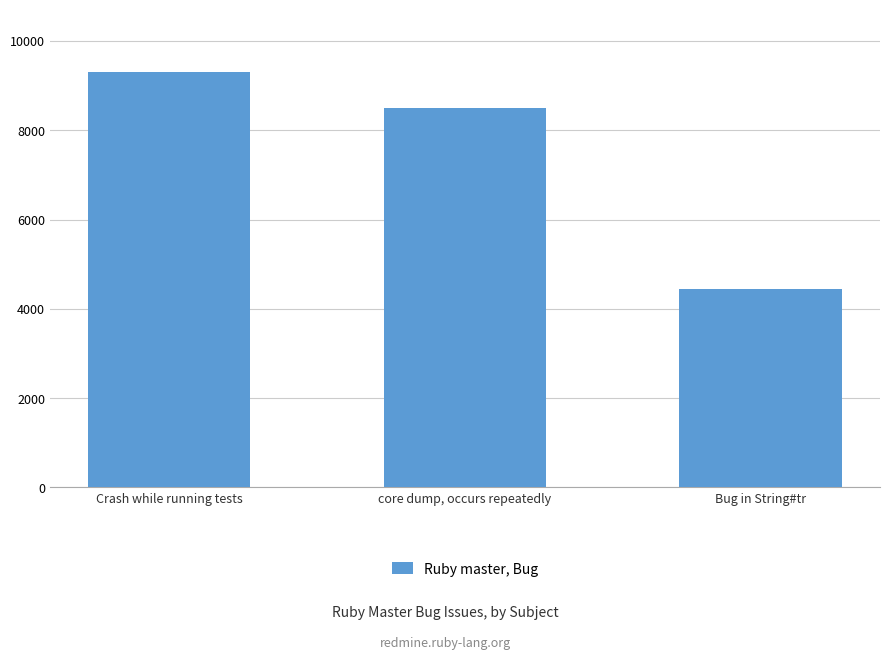

Reading left to right, transcribe all the data shown in this chart.

9309	8498	4449